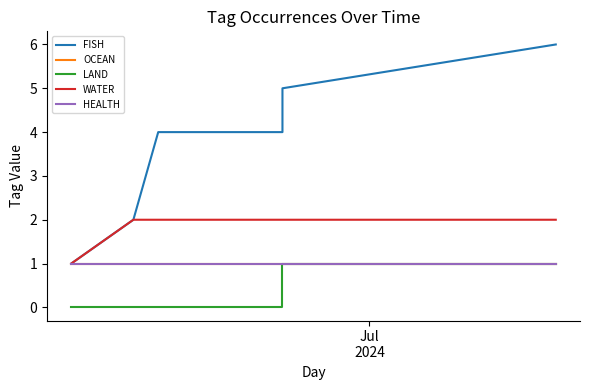

Reading left to right, extract all data points from this chart.

FISH: 1	2	3	4	4	5	6
OCEAN: 1	1	1	1	1	1	1
LAND: 0	0	0	0	0	1	1
WATER: 1	2	2	2	2	2	2
HEALTH: 1	1	1	1	1	1	1